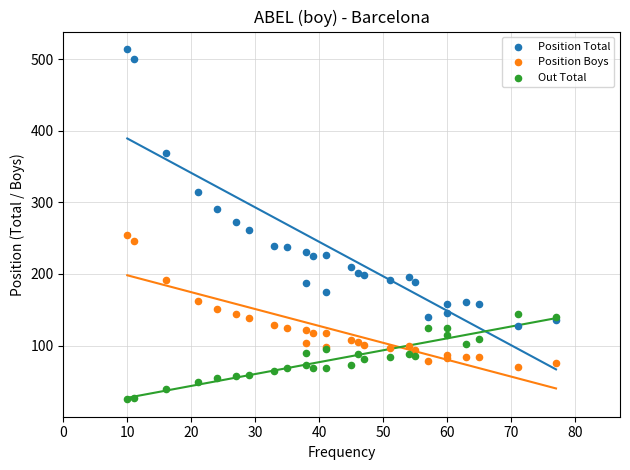

Which series has the largest Y range (max minus min)?

Position Total